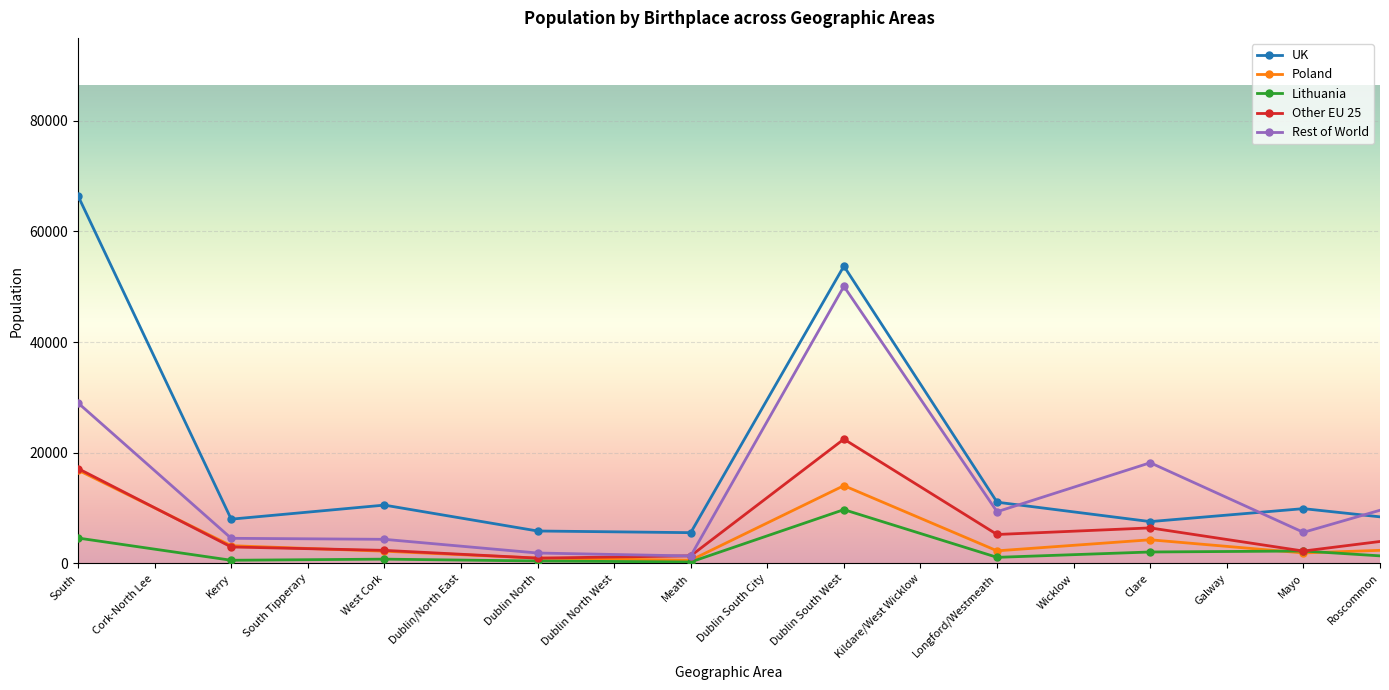

Which series has the largest total across all categories?

UK